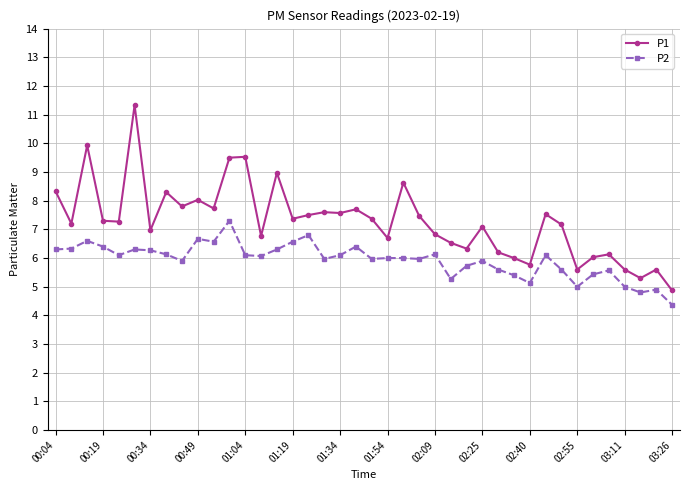

Which series has the largest range (max minus min)?

P1